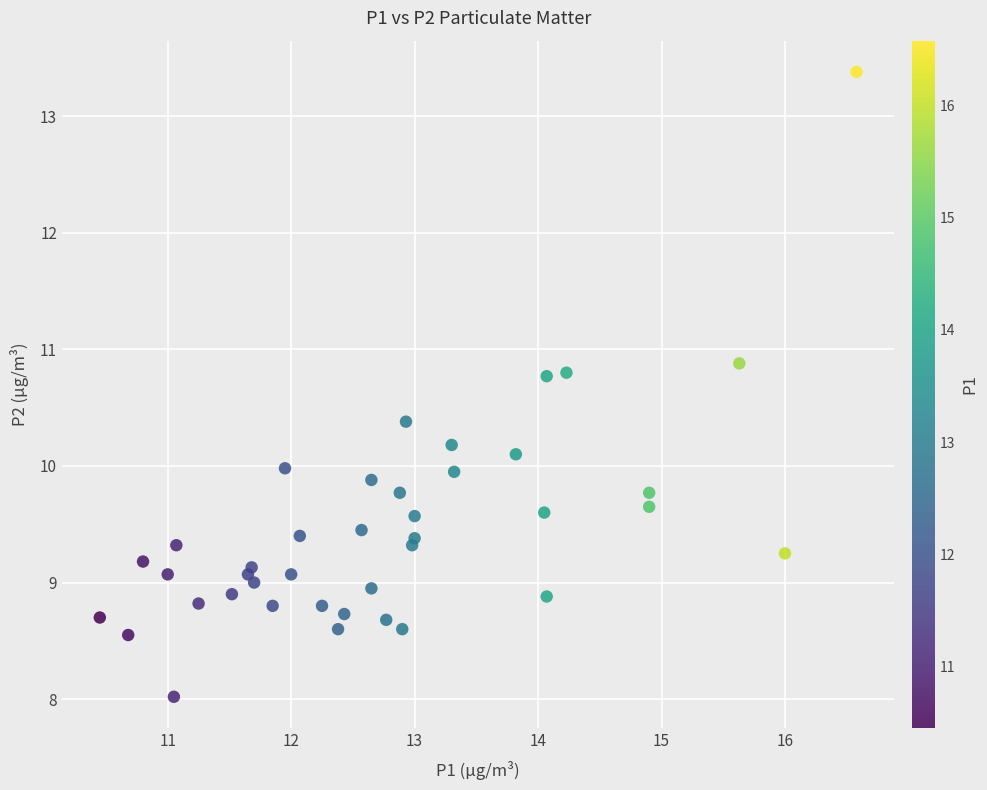

What is the range of X values (max minus min)?

6.1